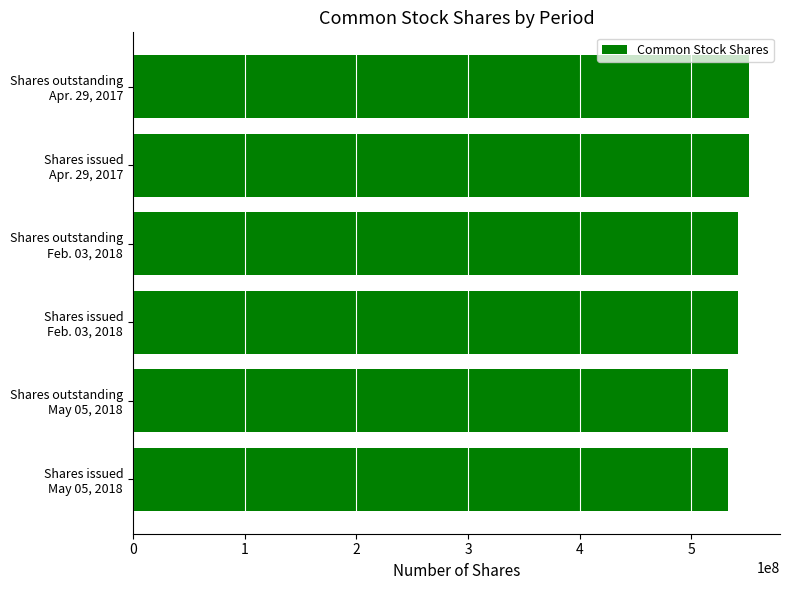

Reading top to bottom, transcribe all the data shown in this chart.

551657501	551657501	541681670	541681670	532916612	532916612